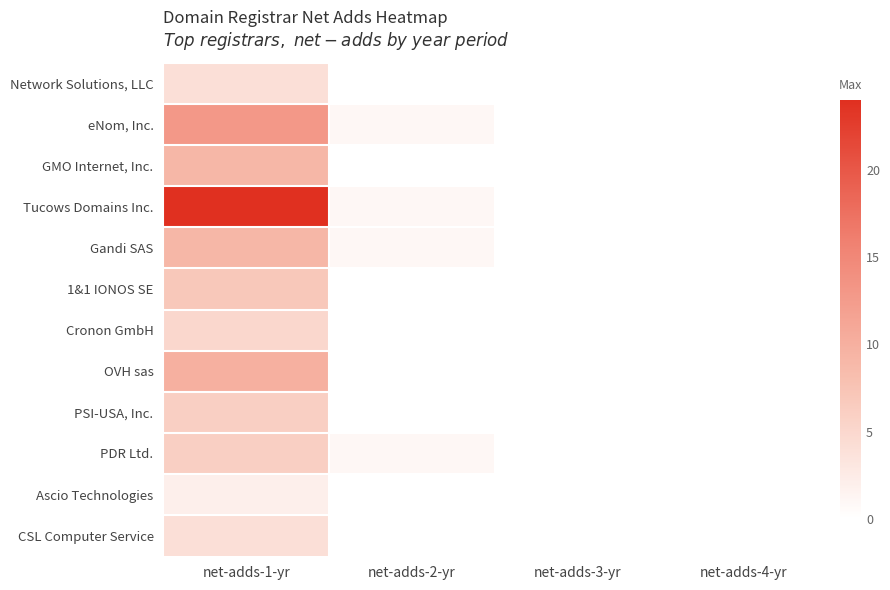

At which category is the sum across all series the highest?

net-adds-1-yr